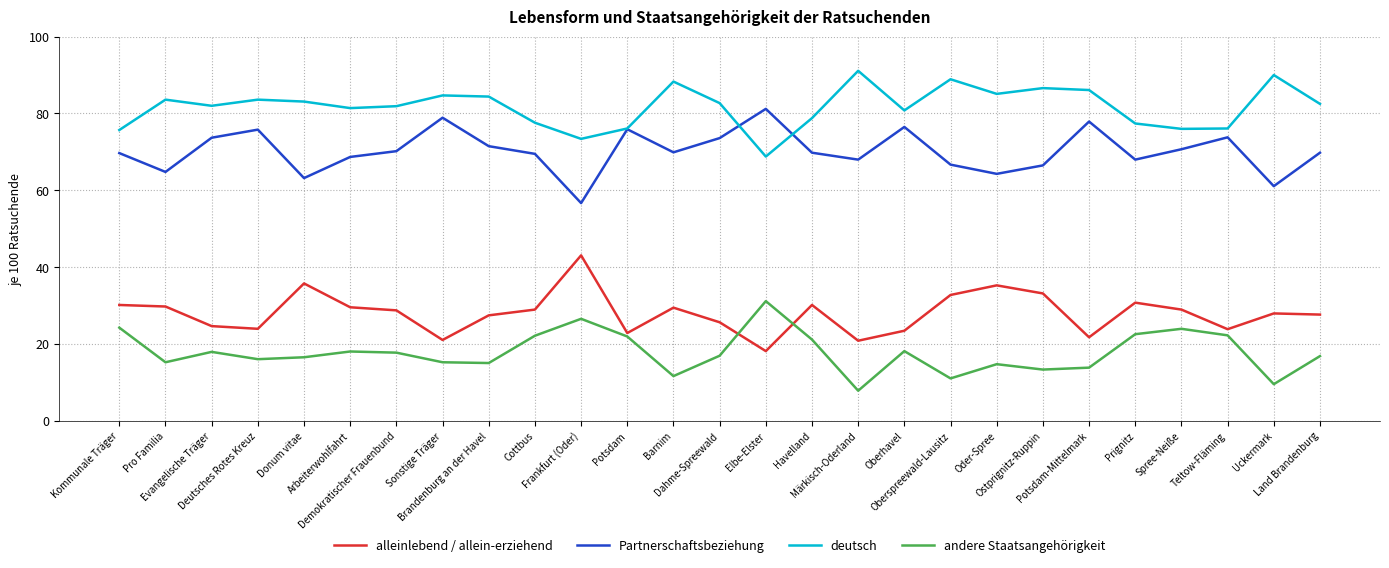

Rank the series by their maximum value, from highest to lowest.

deutsch, Partnerschaftsbeziehung, alleinlebend / allein­erziehend, andere Staatsangehörigkeit